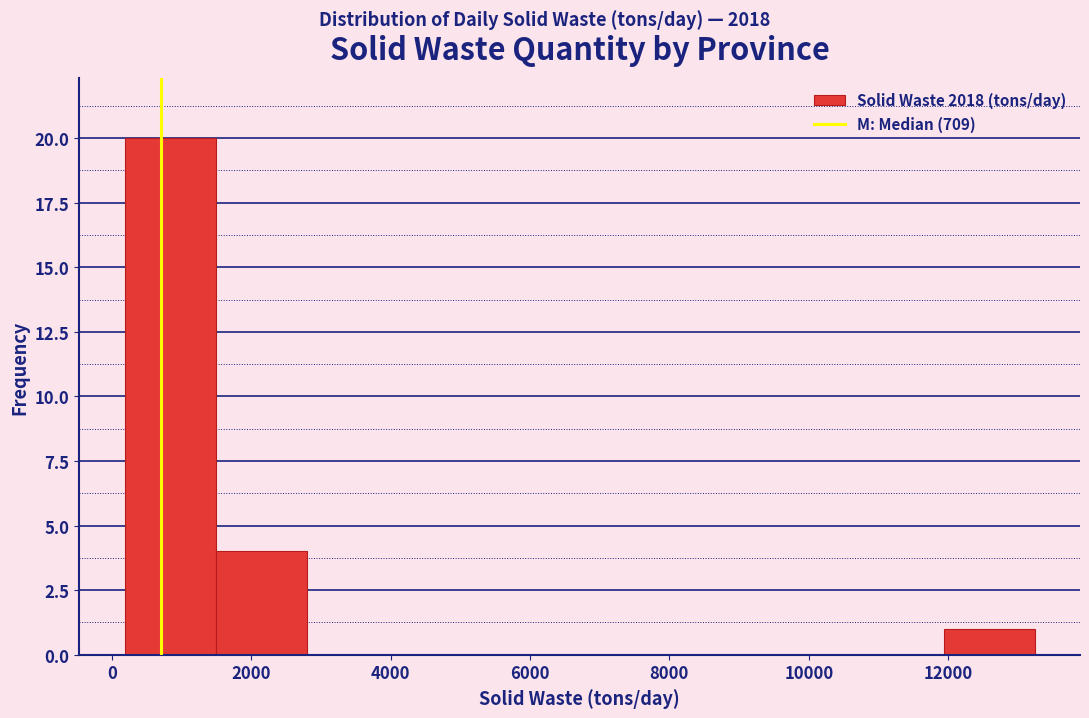

How tall is the bar that spans 12000 to 13200 on the x-axis? Neither the bar edges nor the heights are printed on the chart, so give them approximately, as read against the axes.

1